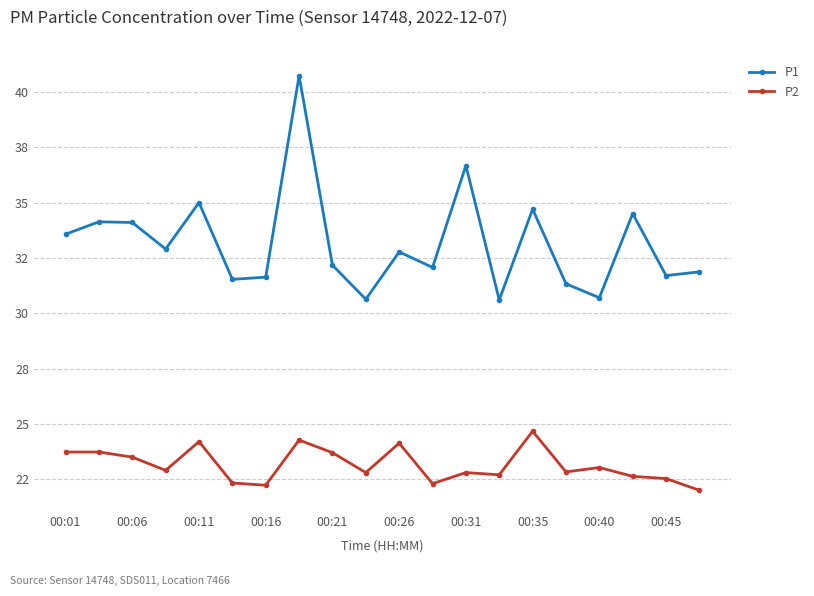

Does the chart have visible grid lines?

Yes